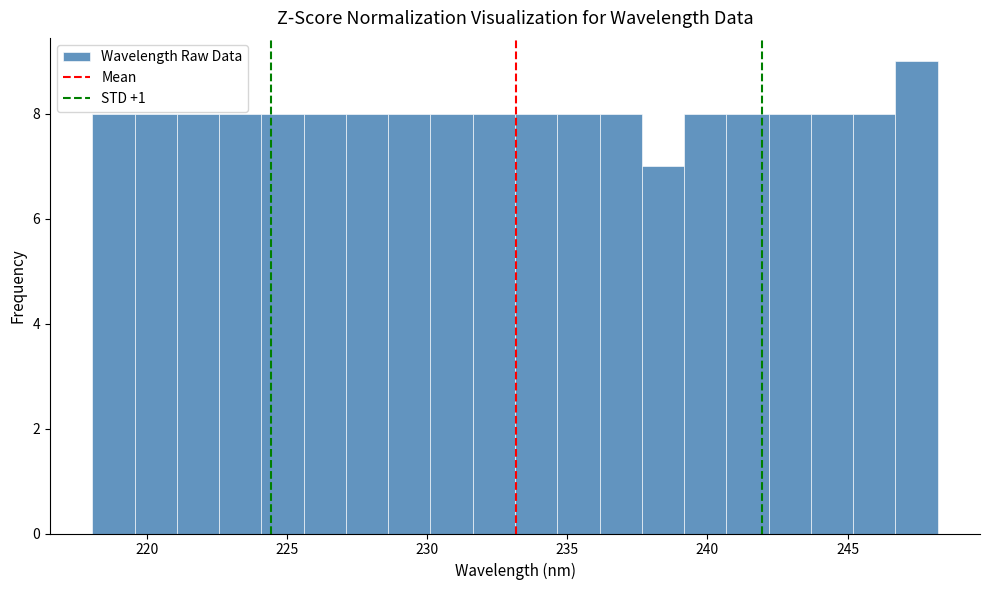

Around what value on the x-axis is the tallest bar? Give the approximate position of its centre, as read against the axis.

247.5